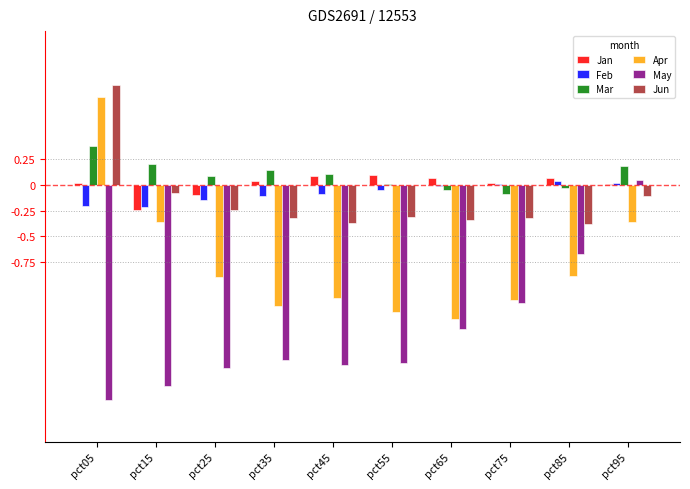

The value of May at pct45 is -1.8. True or false?

True